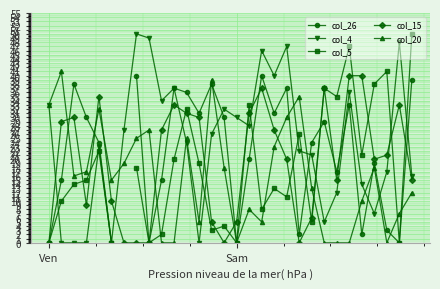

True or false: col_4 has a value of 1.8 at 26.

False